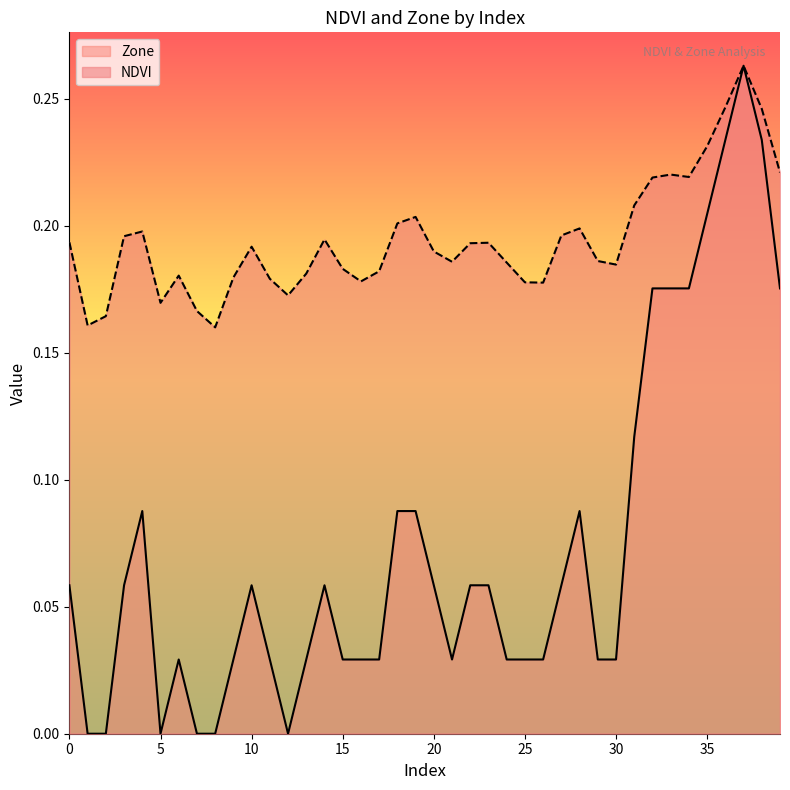

Where is the first local minimum for Zone?

5